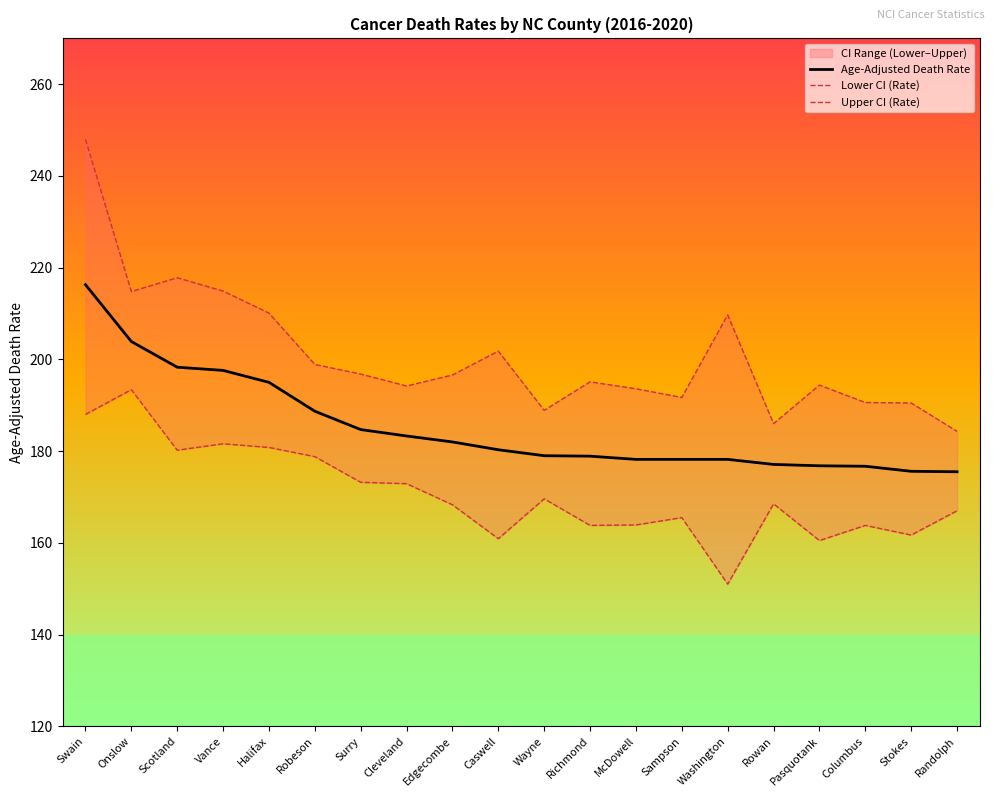

At which category does Upper CI (Rate) reach its first local valley?

Onslow